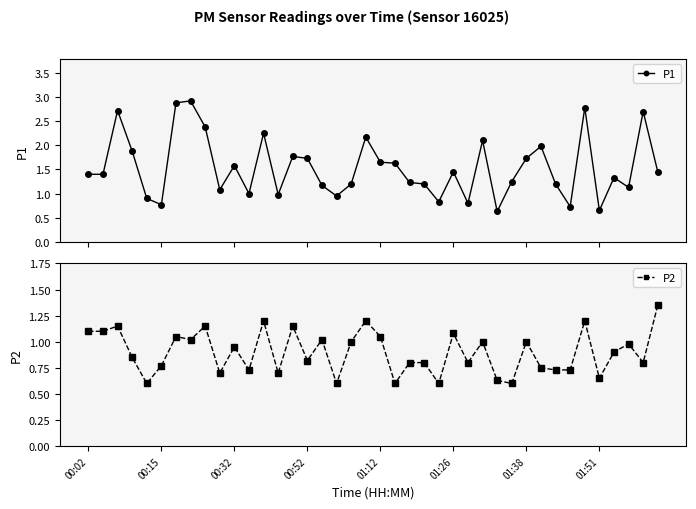

Which series has the widest spread of values?

P1